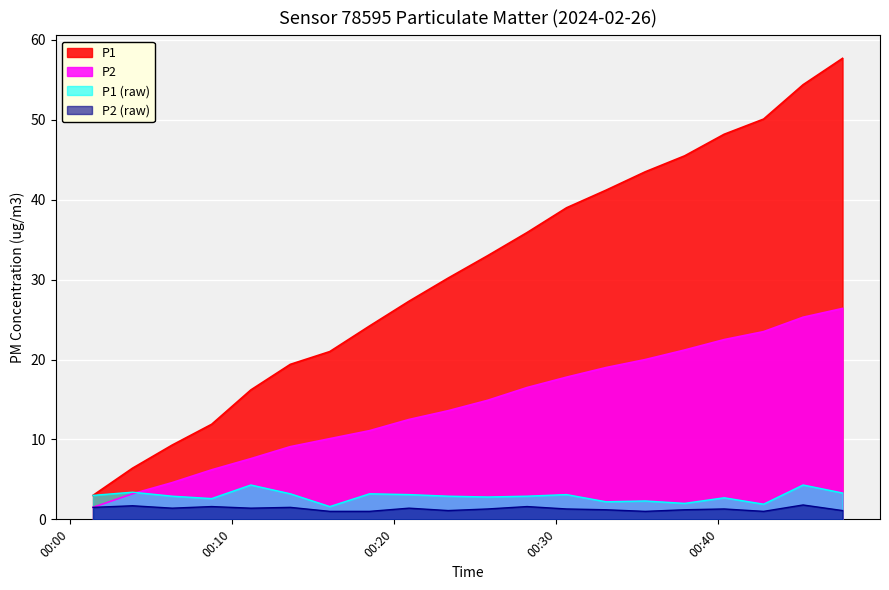

What is the value of the P1_cumsum point at the 5th from the left?

16.2